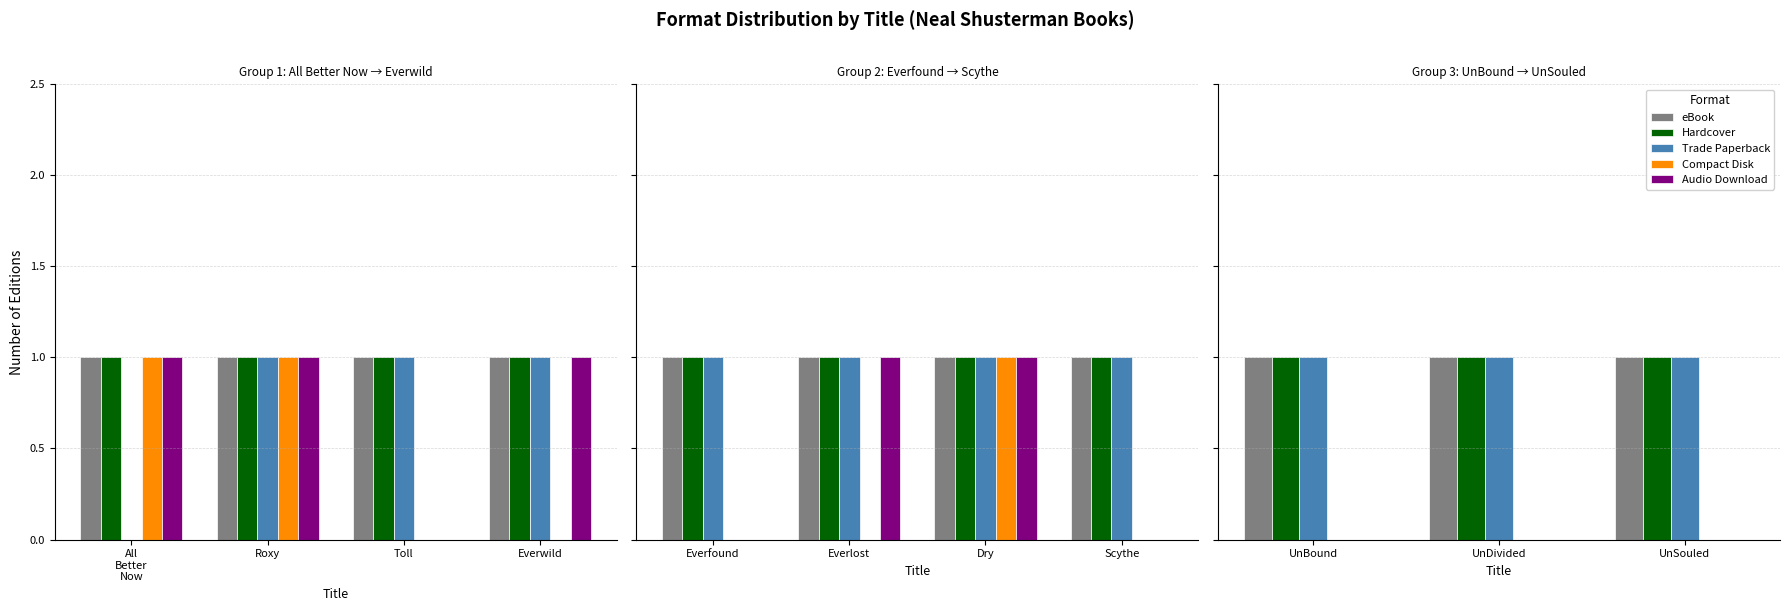

How many bars are there in each group?

5